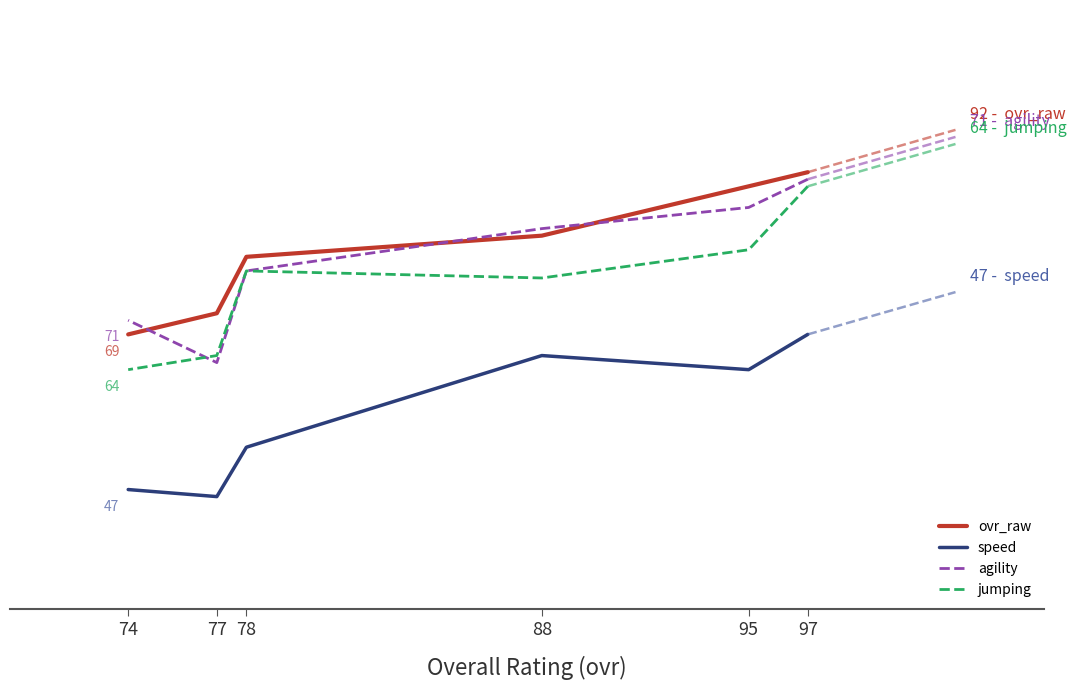

How many values in the ovr_raw series are below 83?

3